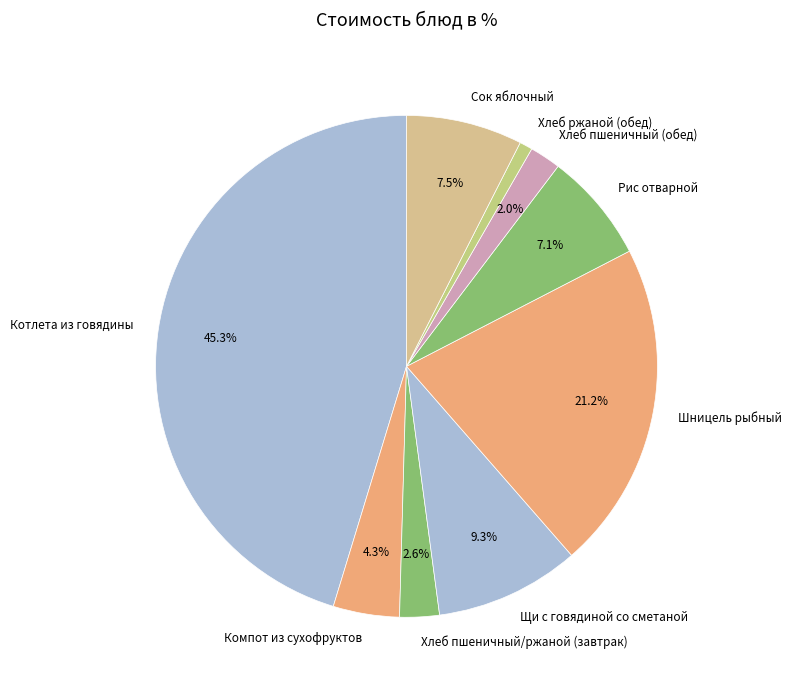

Combined, what portion of the pie is Хлеб пшеничный (обед) and Шницель рыбный?

23.2%